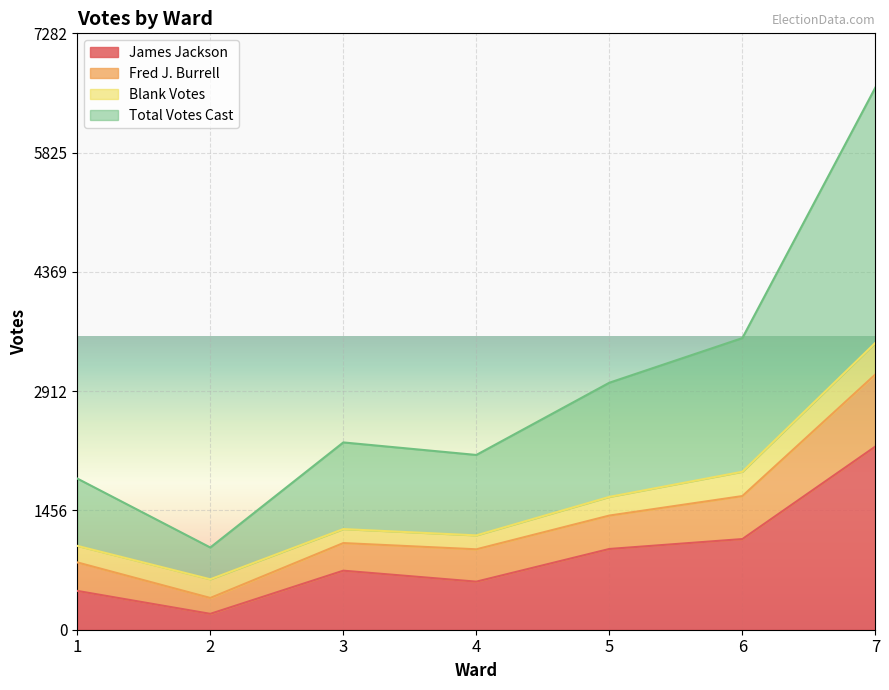

Between 3 and 5, which series saw the biggest shift?

Total Votes Cast